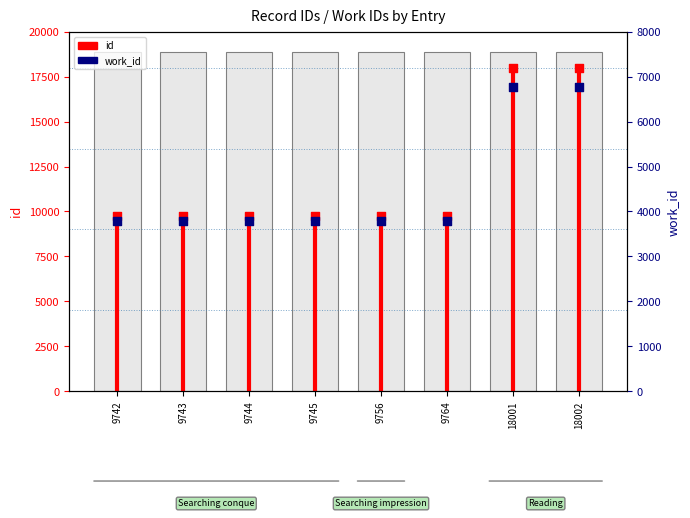

What are all the series names shown in the legend?

id, work_id